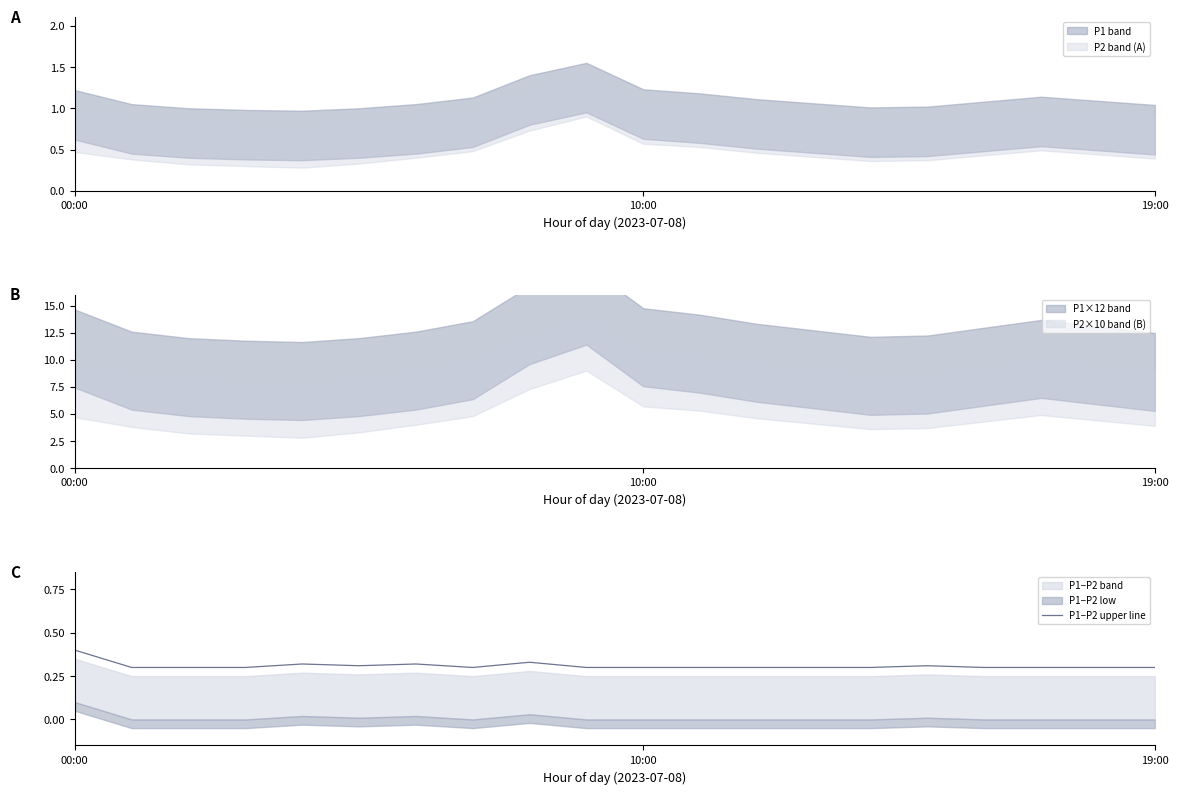

The chart shows a value of 0.3 at 16. True or false?

True